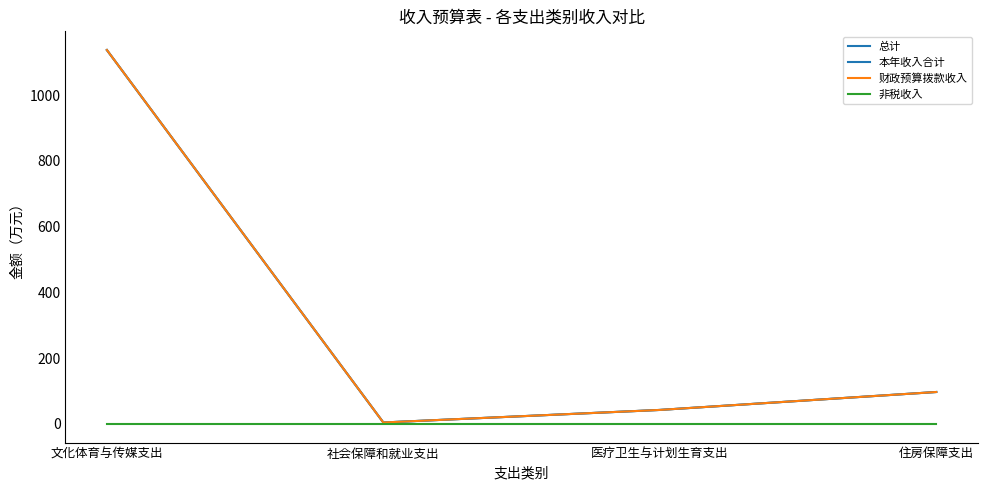

What is the difference between the highest and lowest values at 文化体育与传媒支出?

1137.2